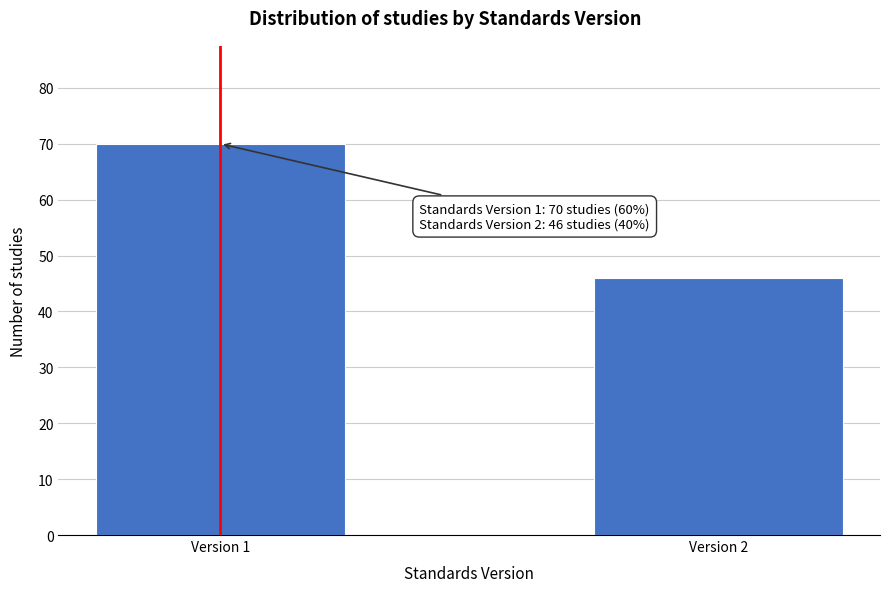

Reading left to right, what are all the values shown in this chart?

70	46